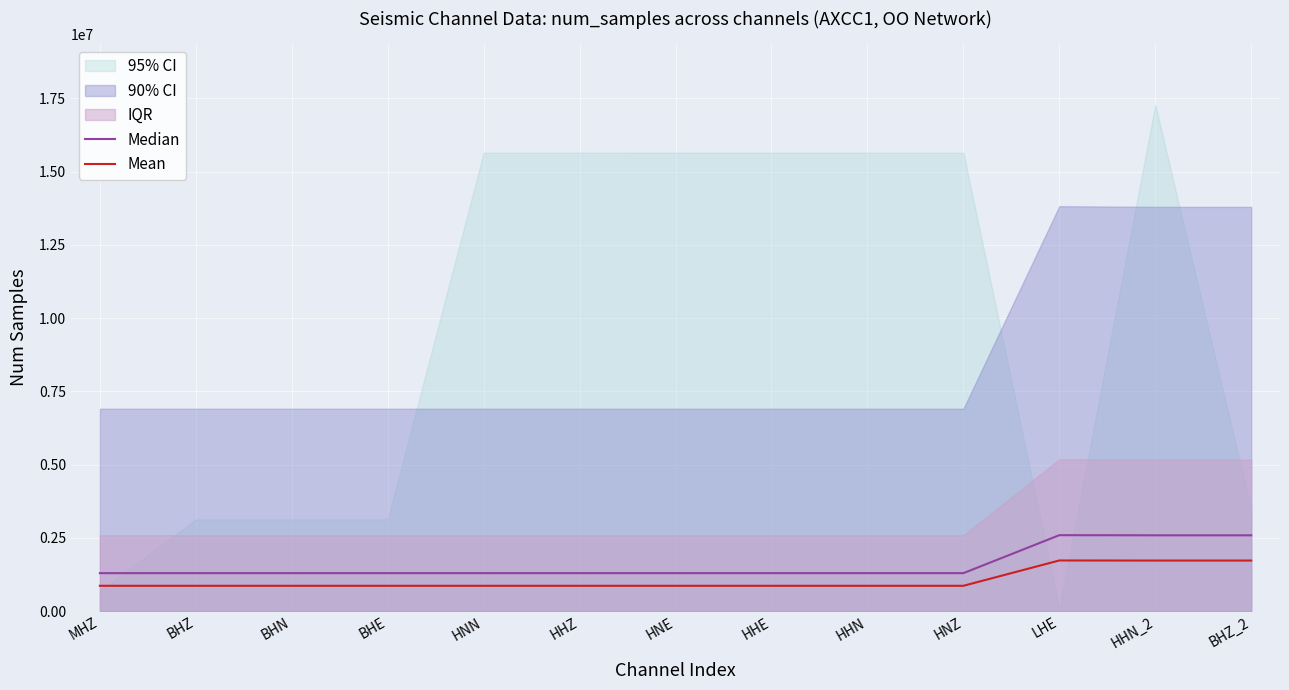

What is the value of the Mean point at the 3rd from the left?

863605.8